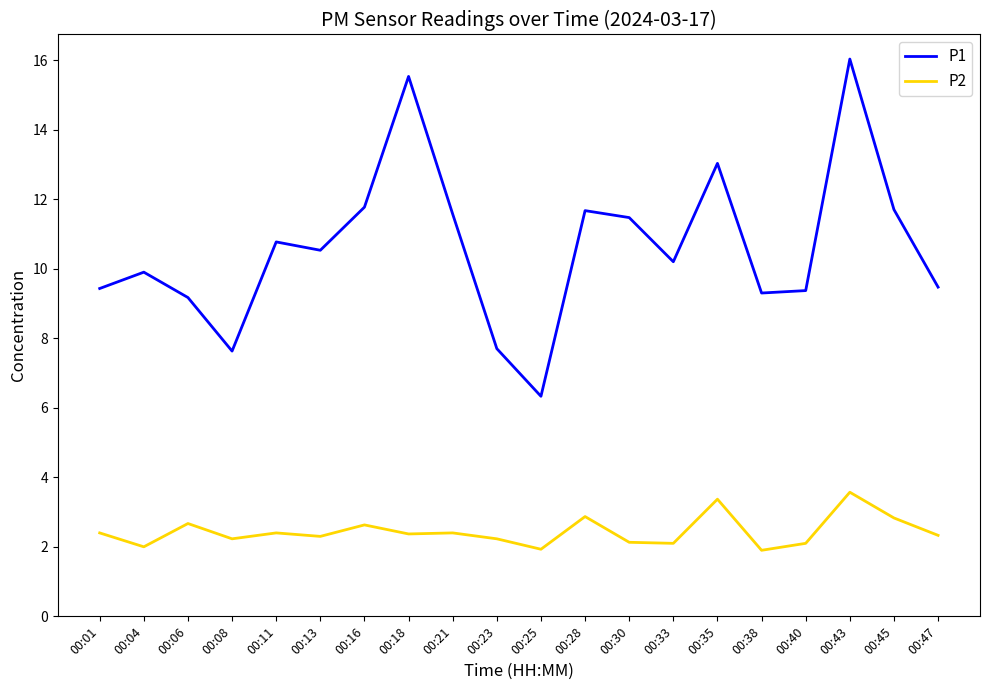

The value of P1 at 00:11 is 10.8. True or false?

True